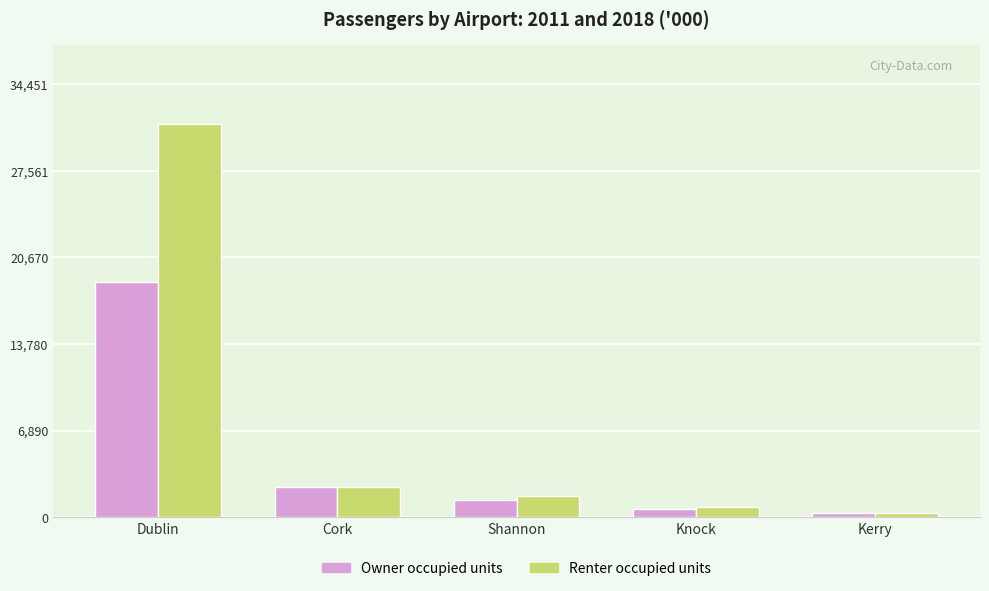

At which label does Owner occupied units reach its minimum?

Kerry